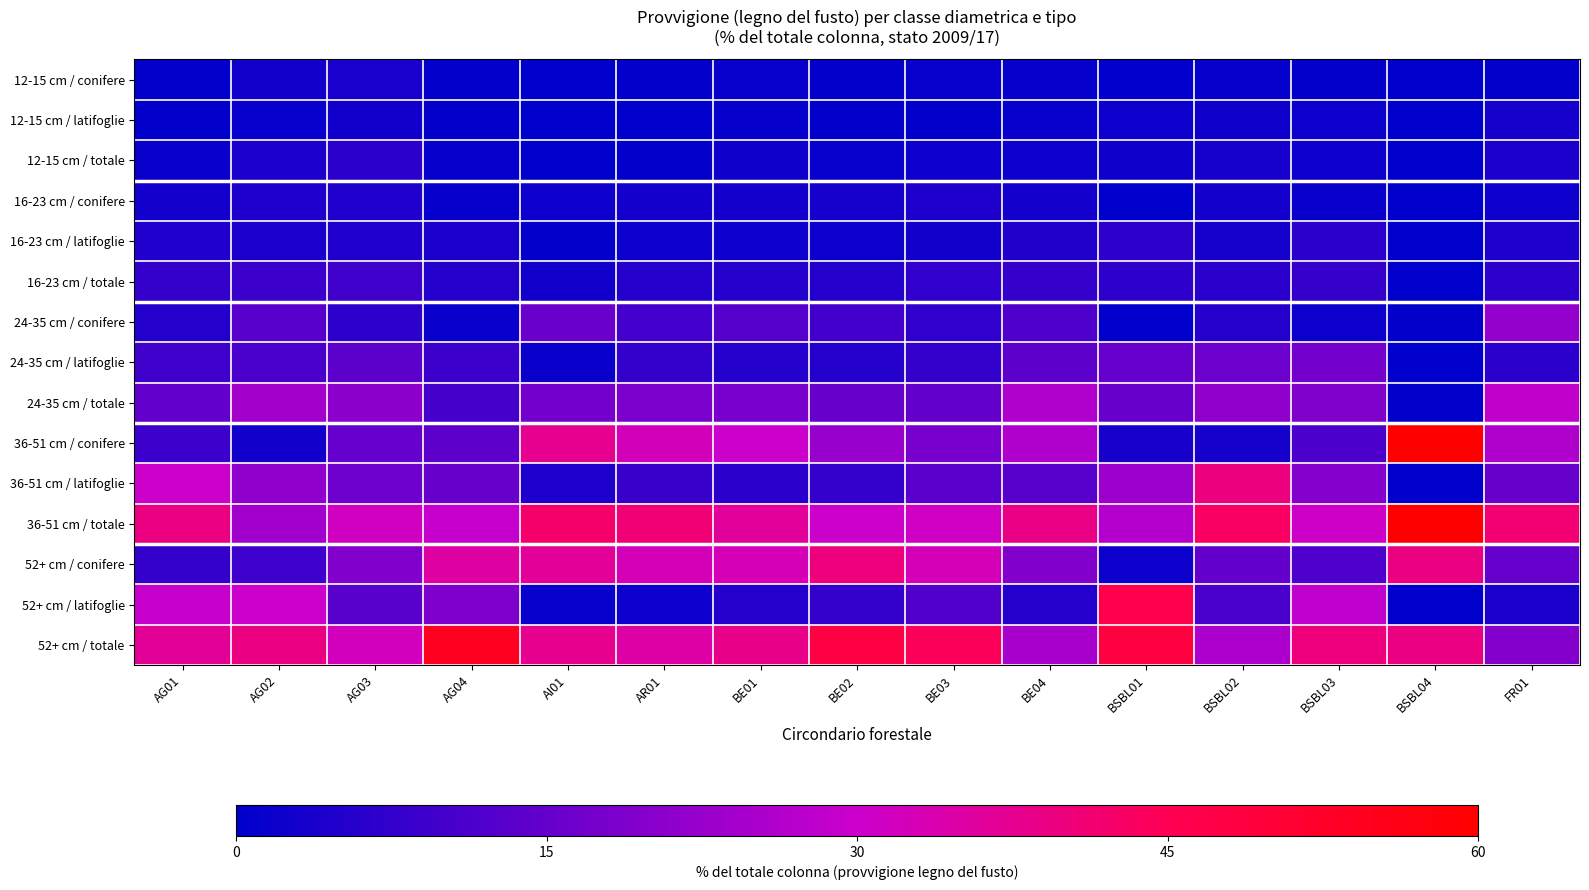

What is the greatest value displayed?

59.7